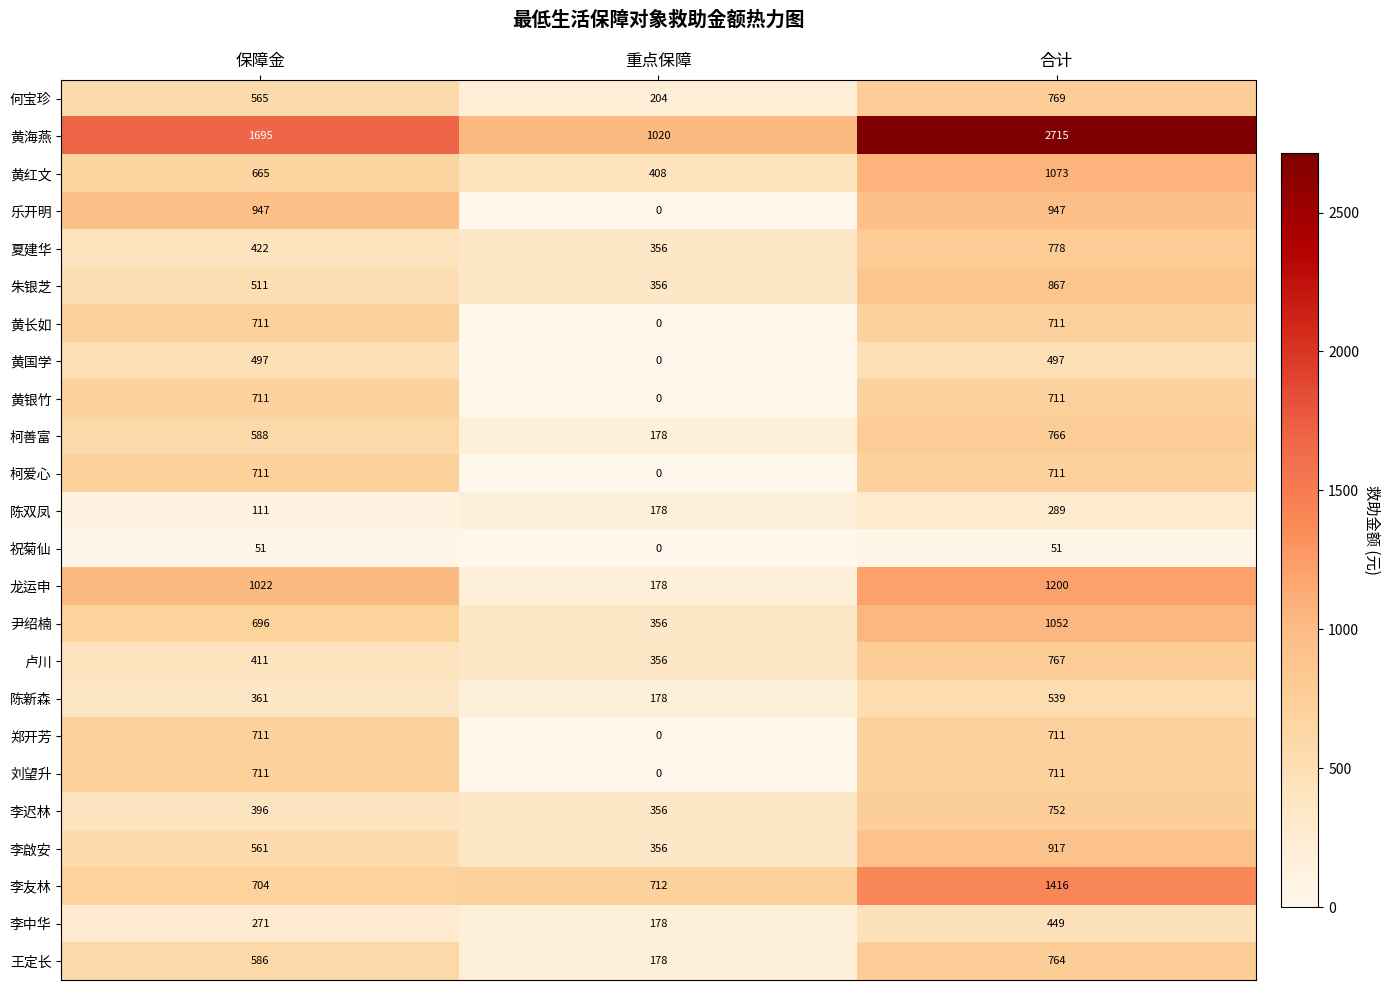

The value of 乐开明 at 合计 is 254. True or false?

False